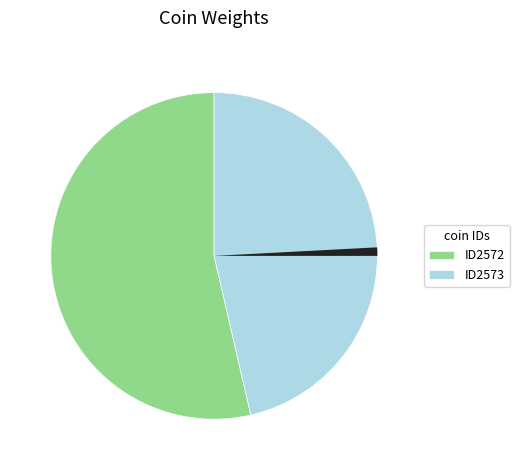

Is there a majority slice in this chart?

Yes